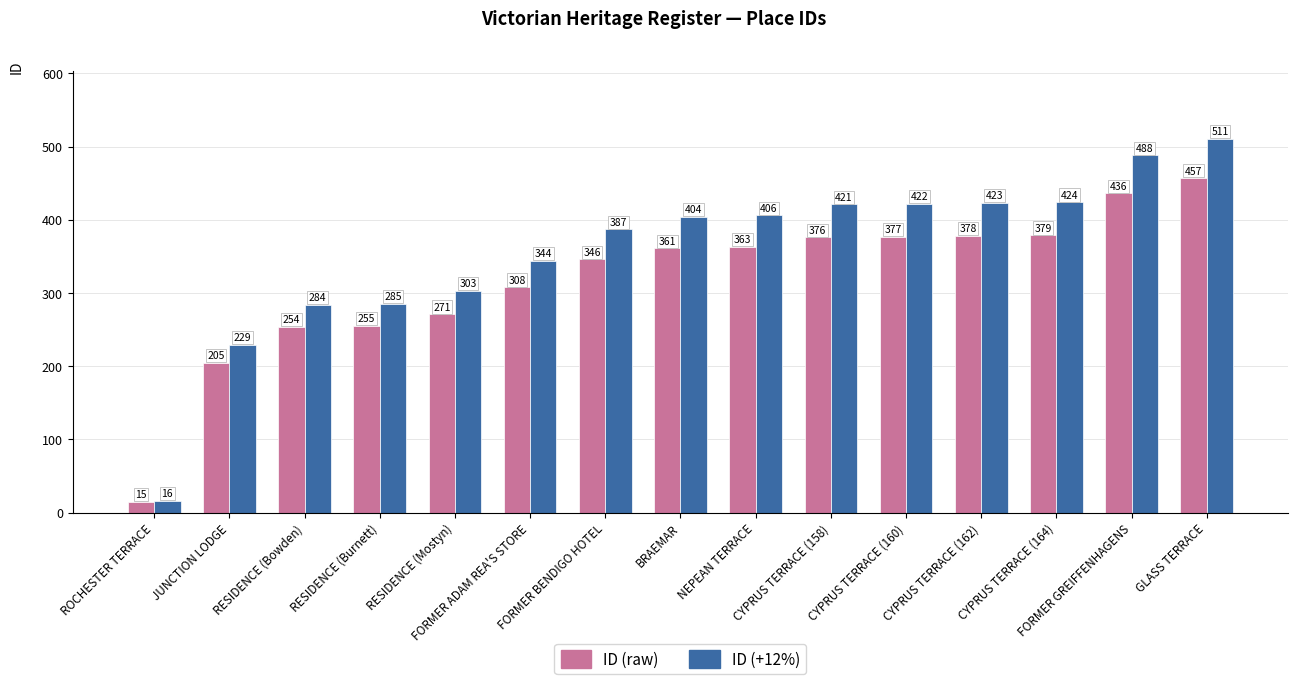

What is the average value of the ID (raw) series?

319